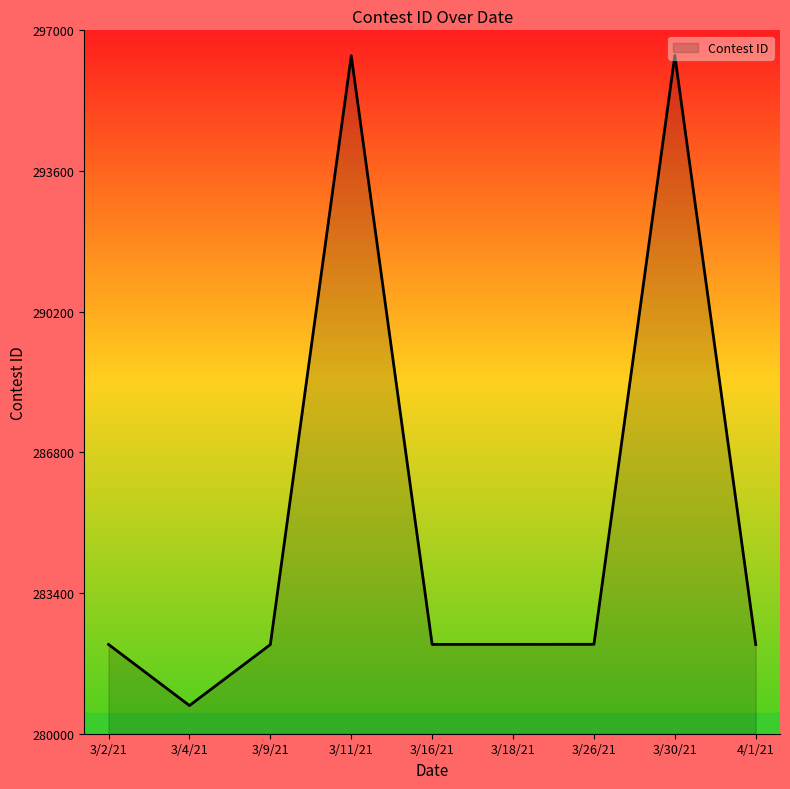

How many lines are shown in the chart?

1